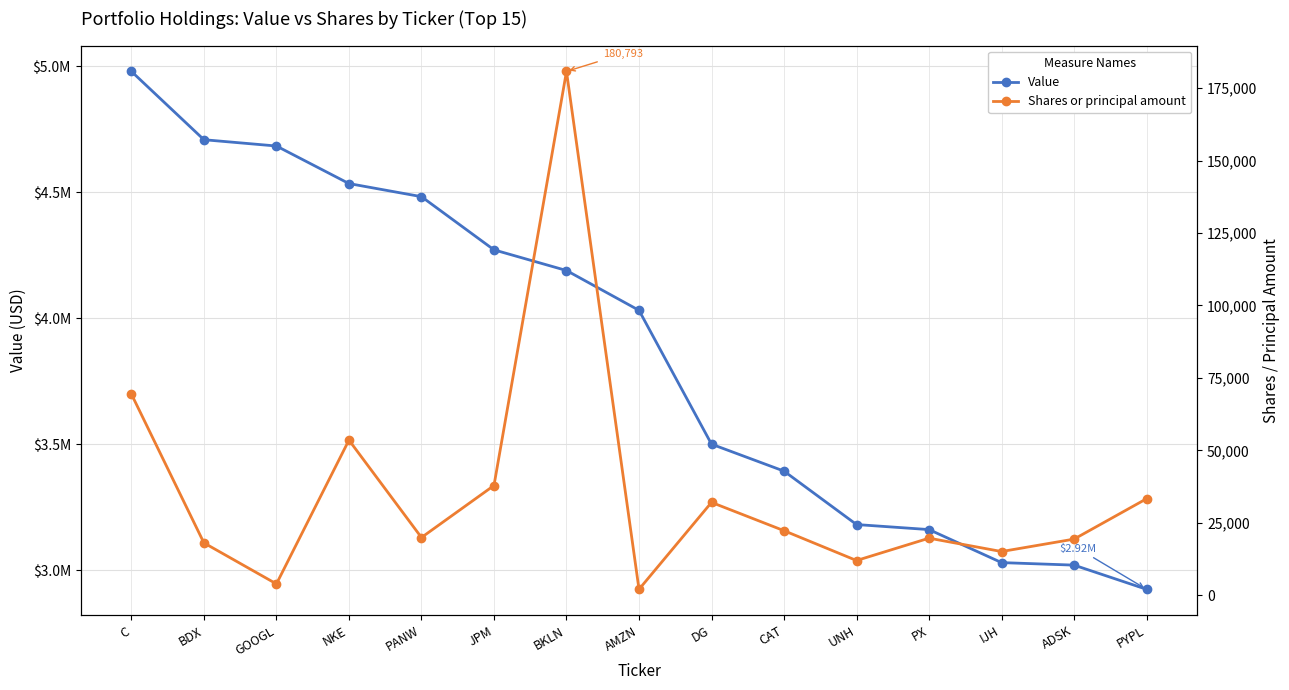

True or false: Shares or principal amount and Value intersect in this chart.

False